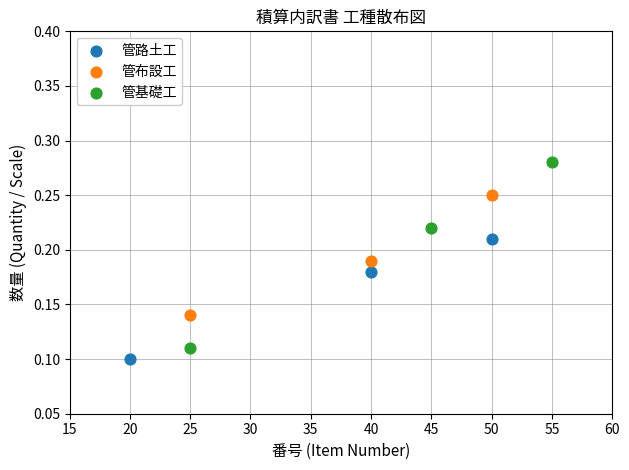

What are all the series names shown in the legend?

管路土工, 管布設工, 管基礎工